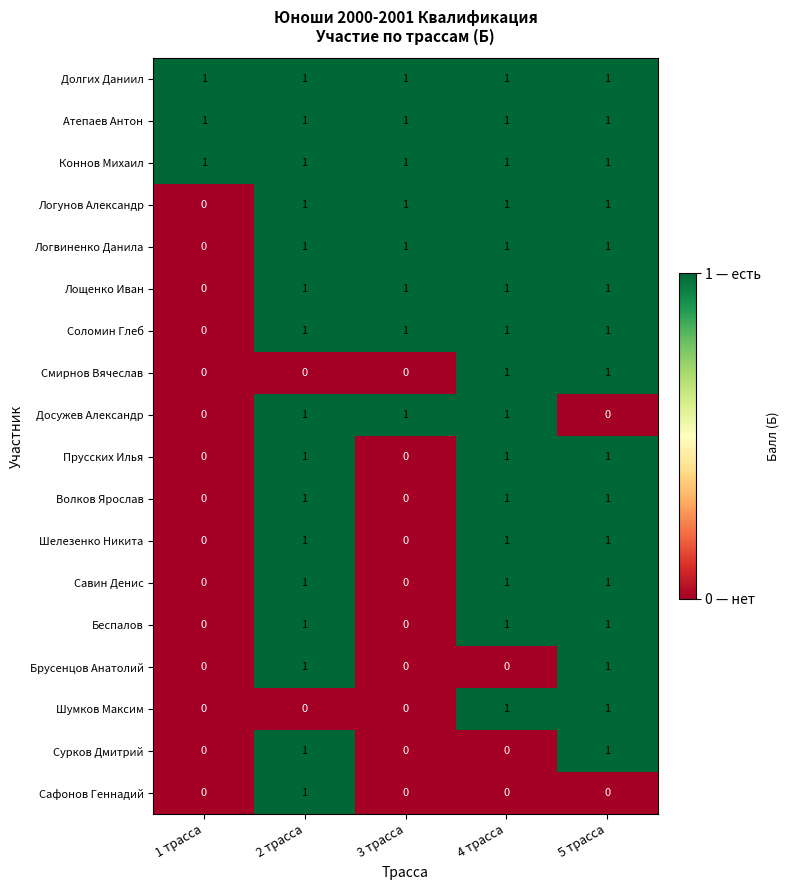

What is the difference between the highest and lowest values at 4 трасса?

1